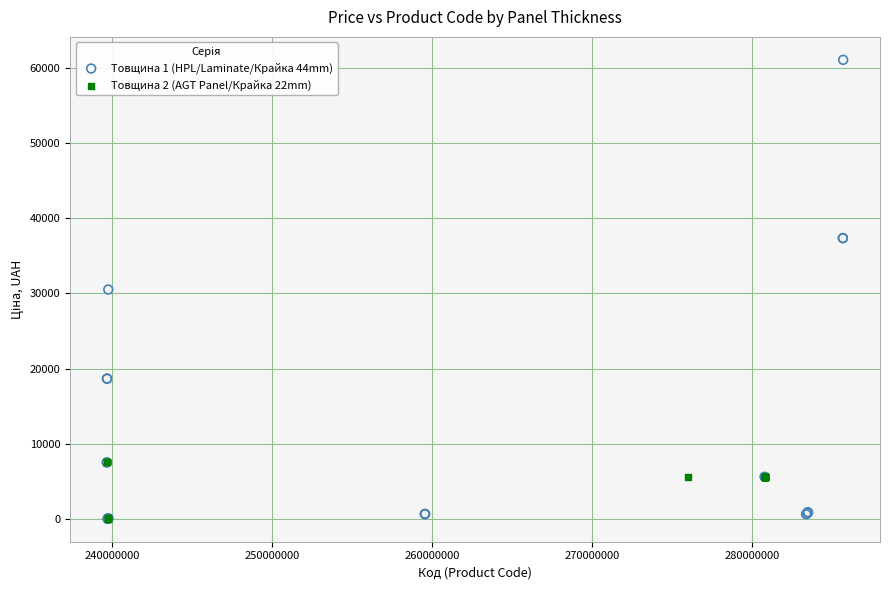

Which series reaches the maximum Y coordinate?

Товщина 1 (HPL/Laminate/Крайка 44mm)